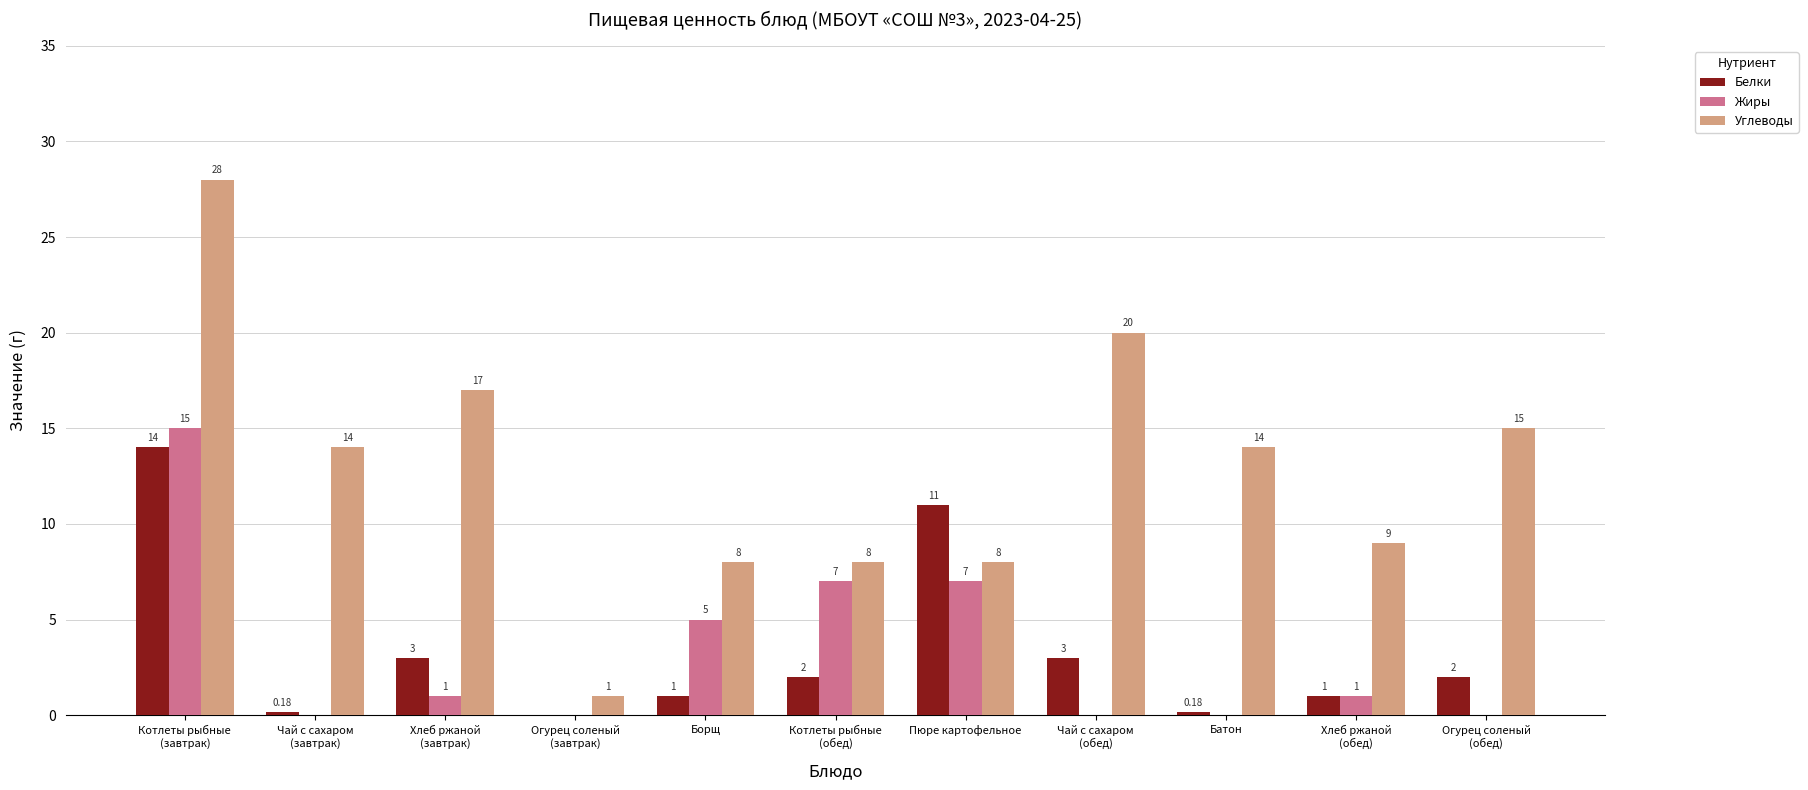

Is the value of Жиры at Батон greater than the value of Белки at Хлеб ржаной
(обед)?

No